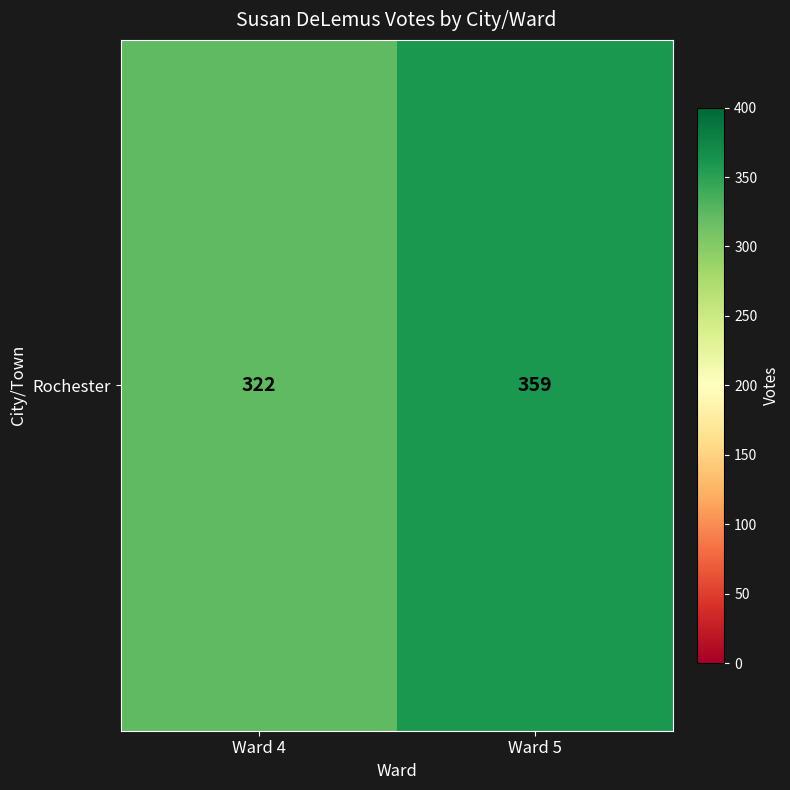

Between Ward 5 and Ward 4, which is larger?

Ward 5